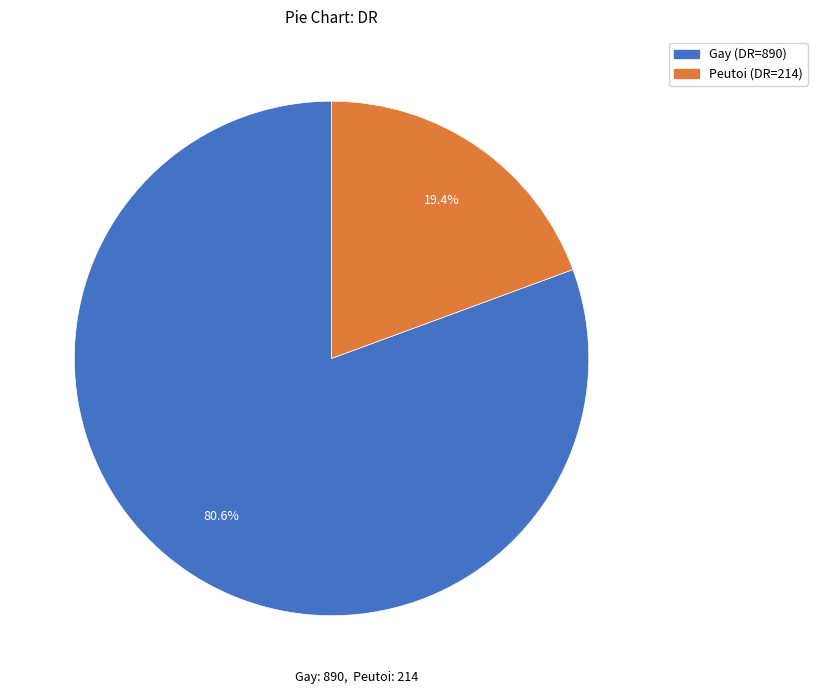

To the nearest percent, what is the difference between the largest and smallest slice percentages?

61%